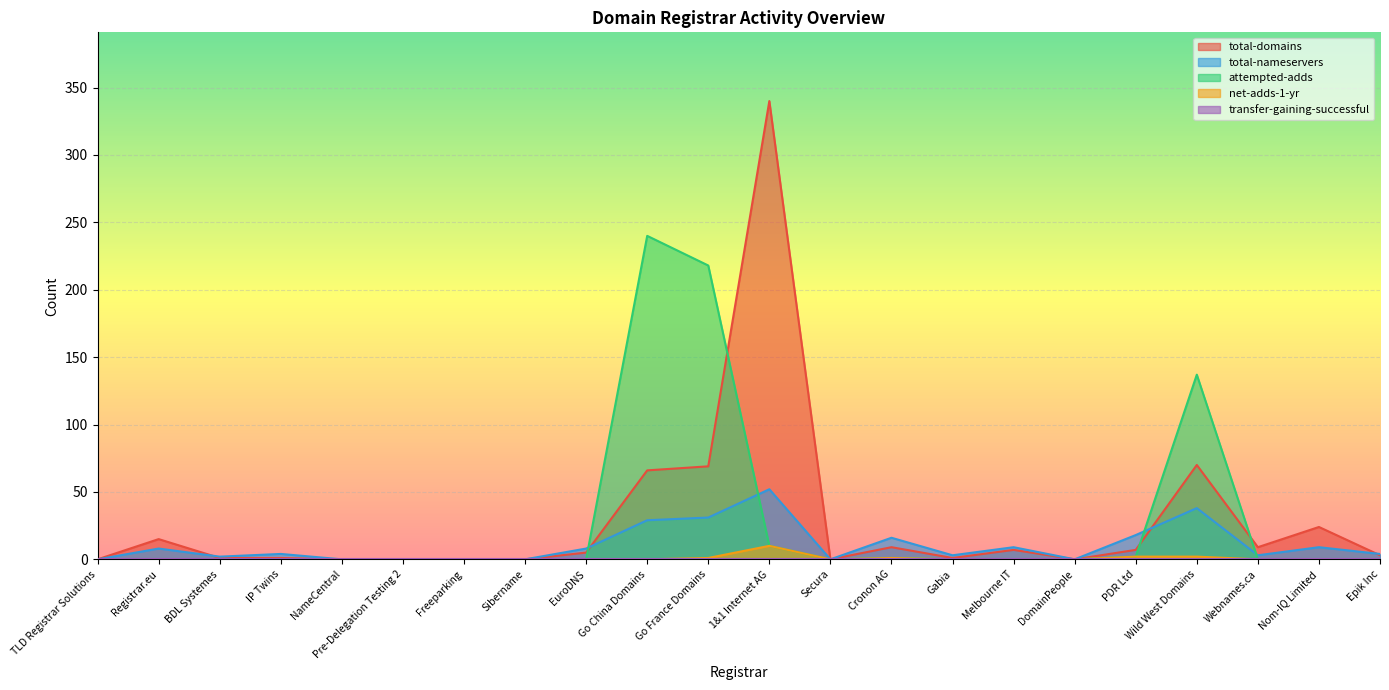

The total-nameservers series shows 0 at NameCentral. True or false?

True